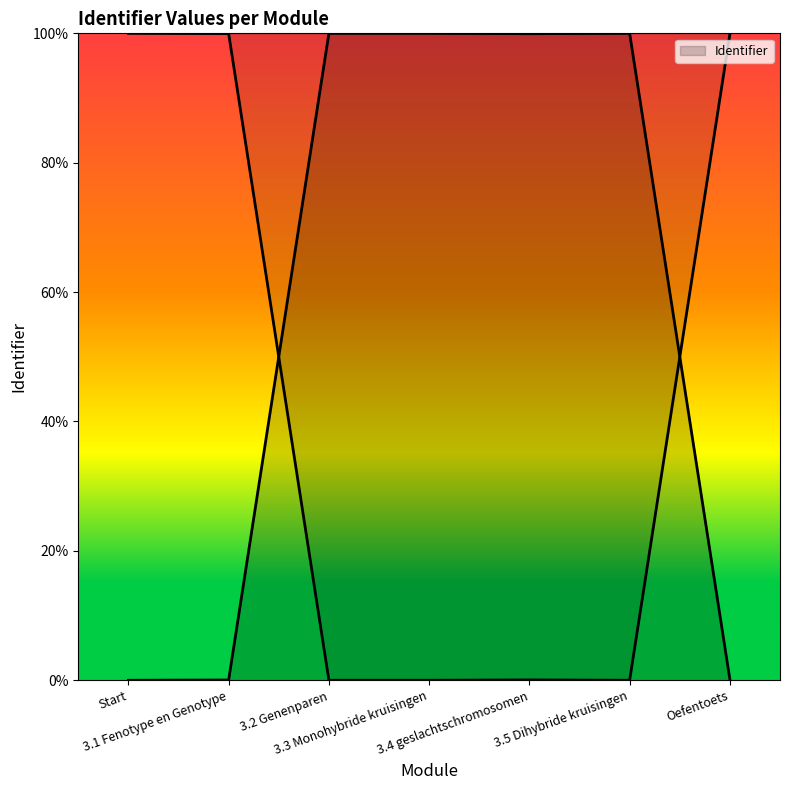

Which has a higher value, 3.4 geslachtschromosomen or 3.2 Genenparen?

3.4 geslachtschromosomen